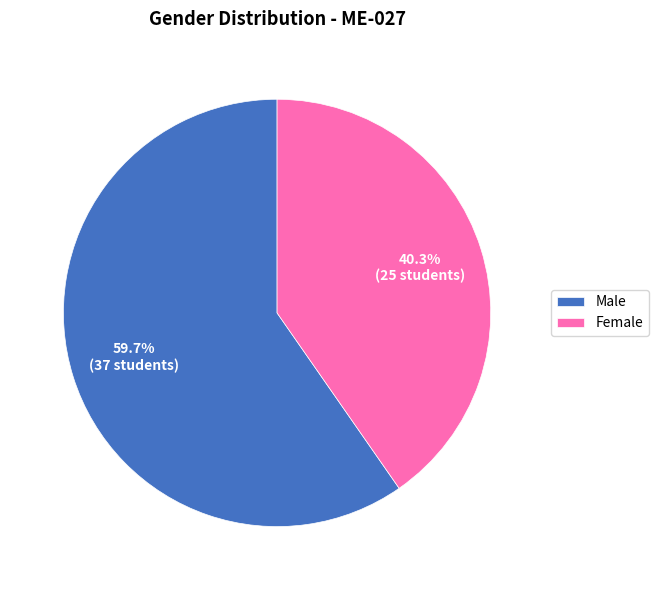

To the nearest percent, what percentage of the pie is Male?

60%